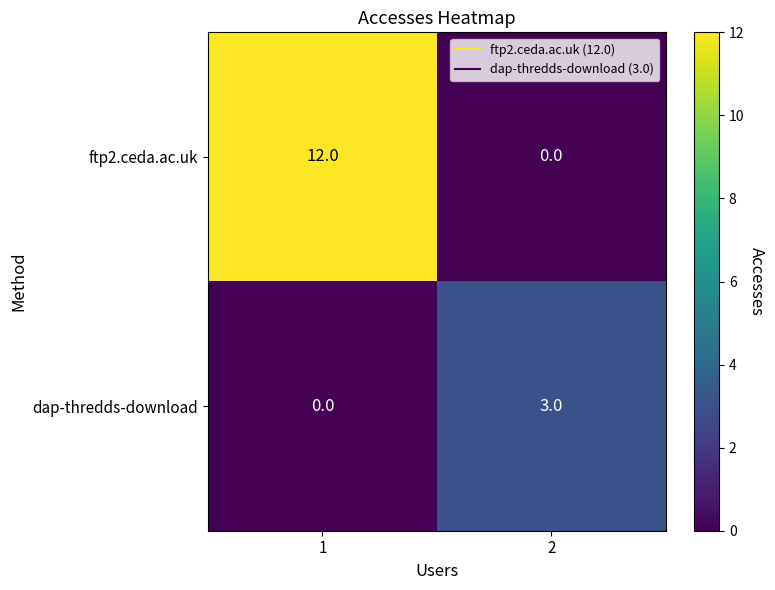

What is the greatest value displayed?

12